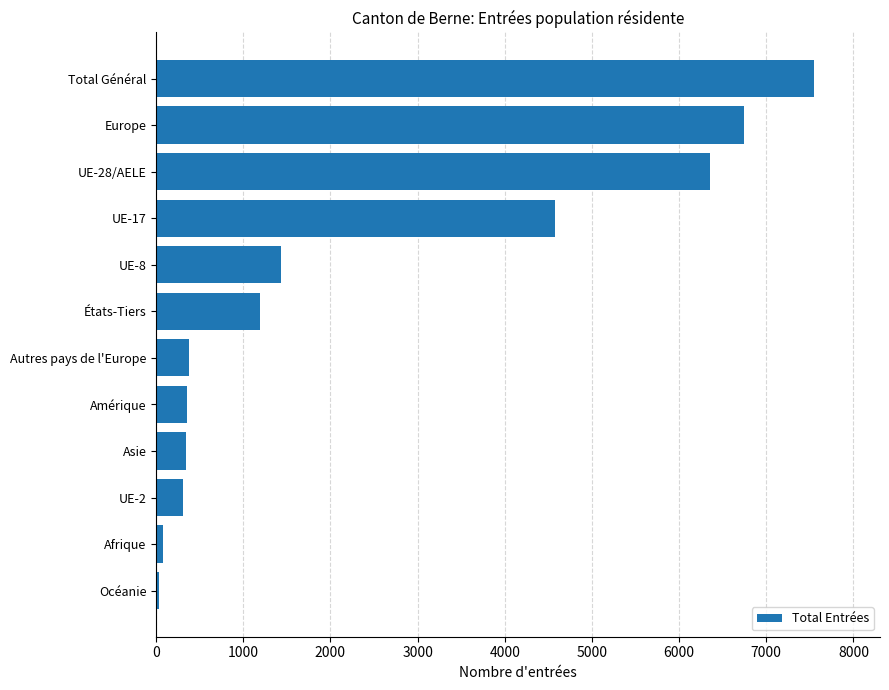

The value at UE-8 is 459. True or false?

False